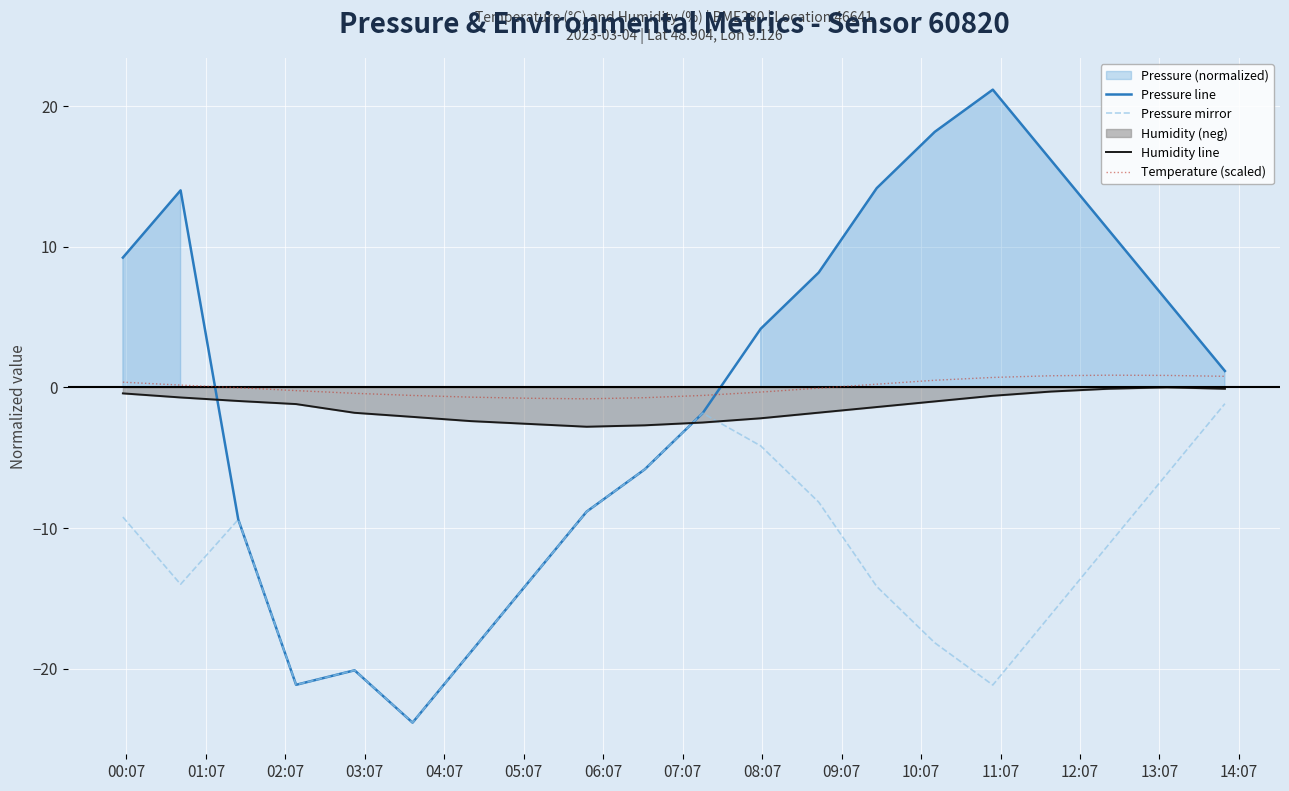

How many interior local valleys does the Temperature (scaled) series have?

1